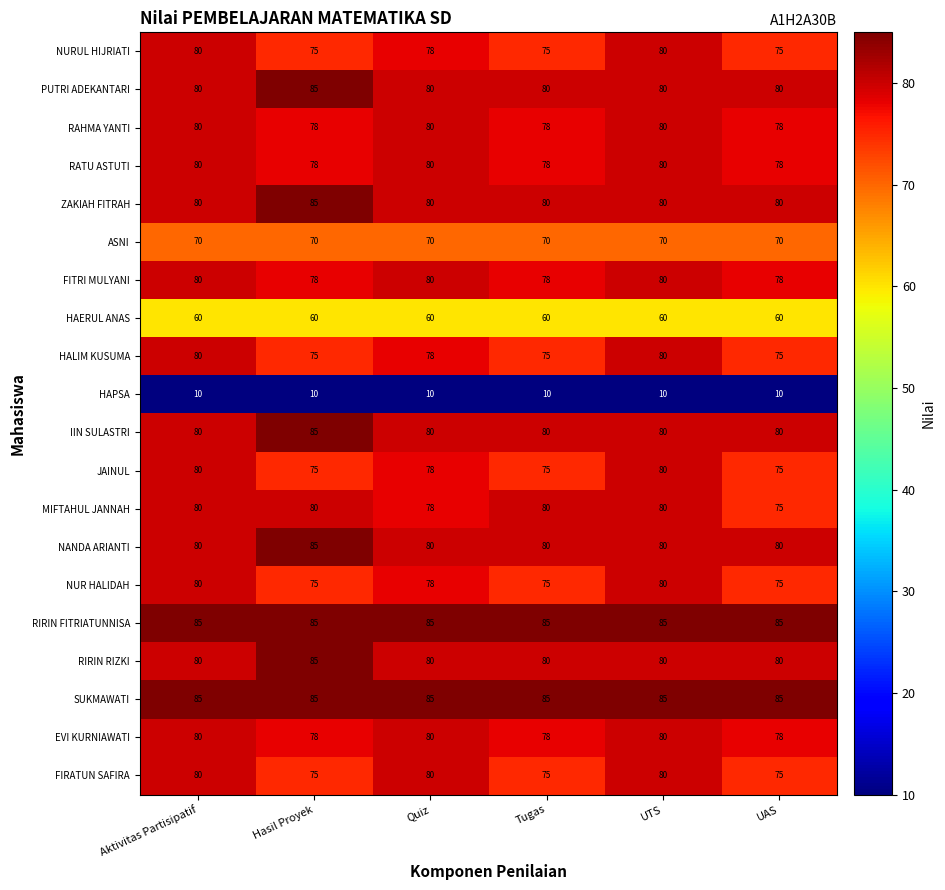

At how many categories does at least one series exceed 30?

6